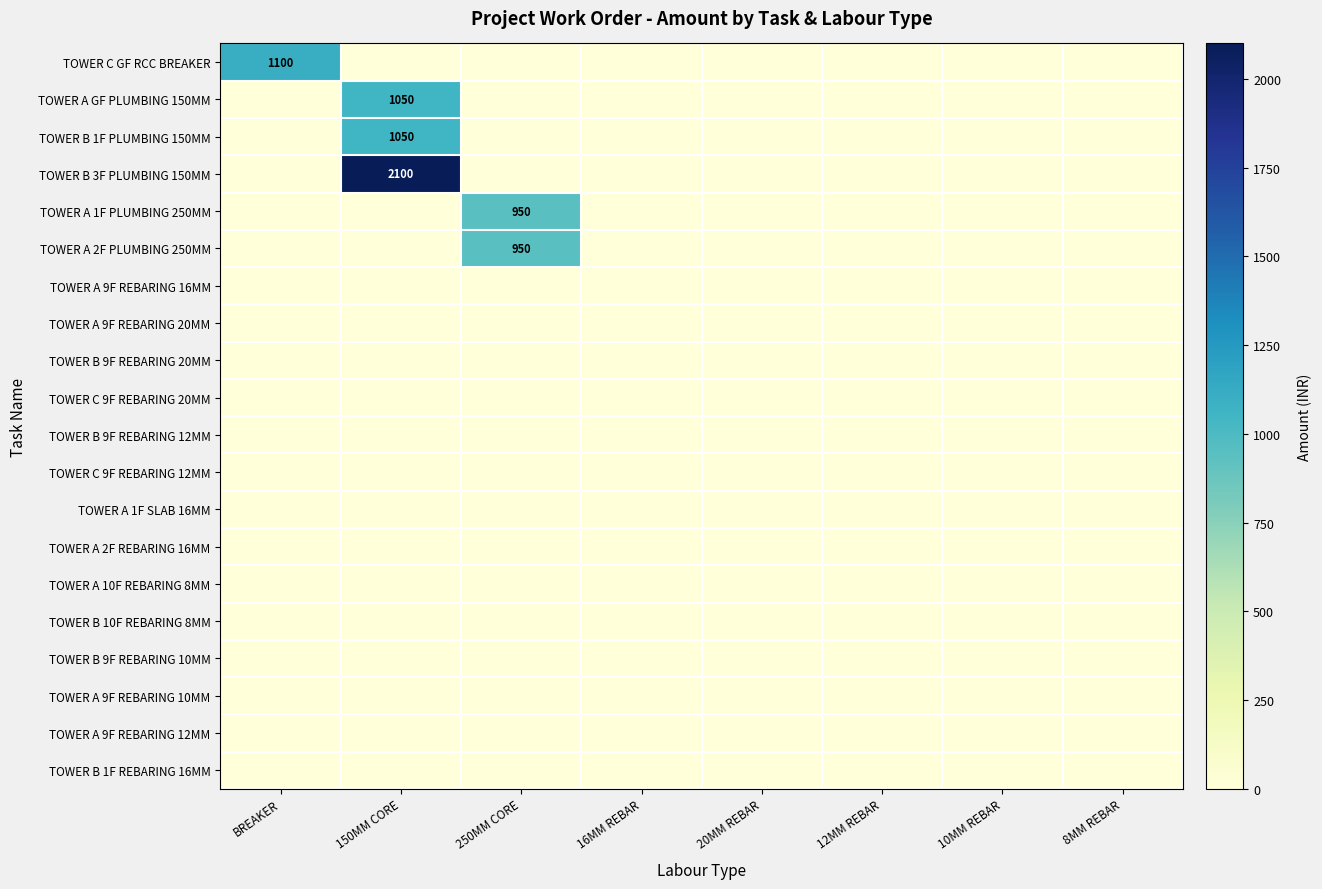

The value of TOWER B 3F PLUMBING 150MM at 150MM CORE is 2100. True or false?

True